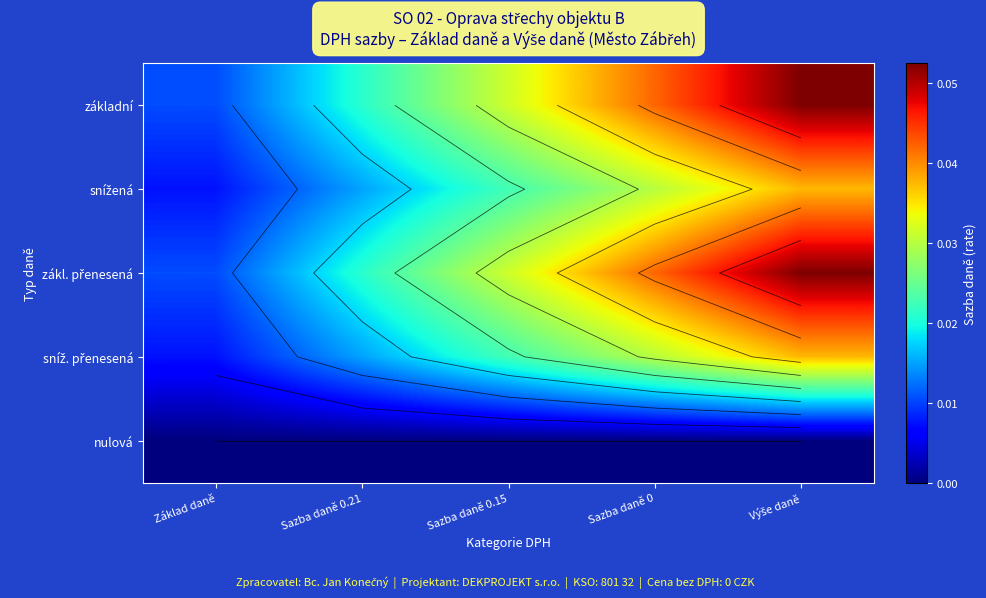

Which has a higher value, Základ daně or Sazba daně 0.15?

Sazba daně 0.15